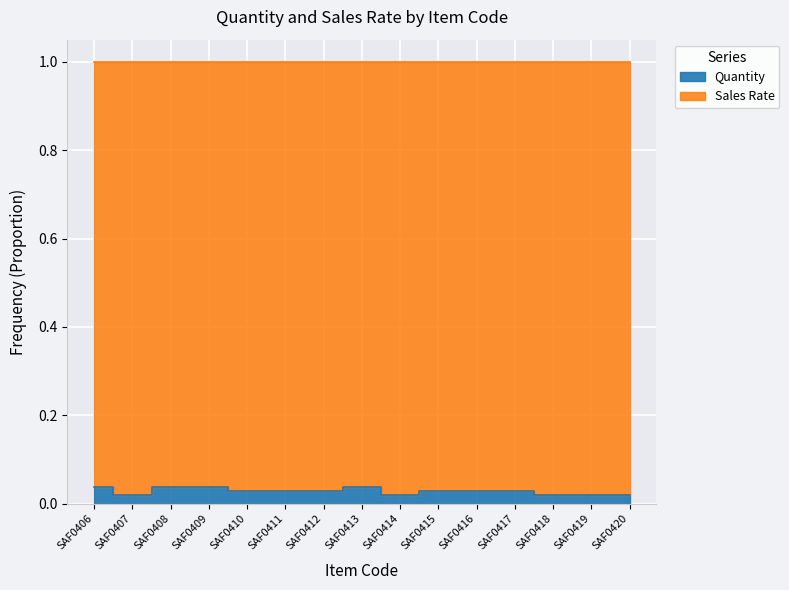

Reading left to right, what are all the values shown in this chart?

SAF0406=0.0	SAF0407=0.0	SAF0408=0.0	SAF0409=0.0	SAF0410=0.0	SAF0411=0.0	SAF0412=0.0	SAF0413=0.0	SAF0414=0.0	SAF0415=0.0	SAF0416=0.0	SAF0417=0.0	SAF0418=0.0	SAF0419=0.0	SAF0420=0.0